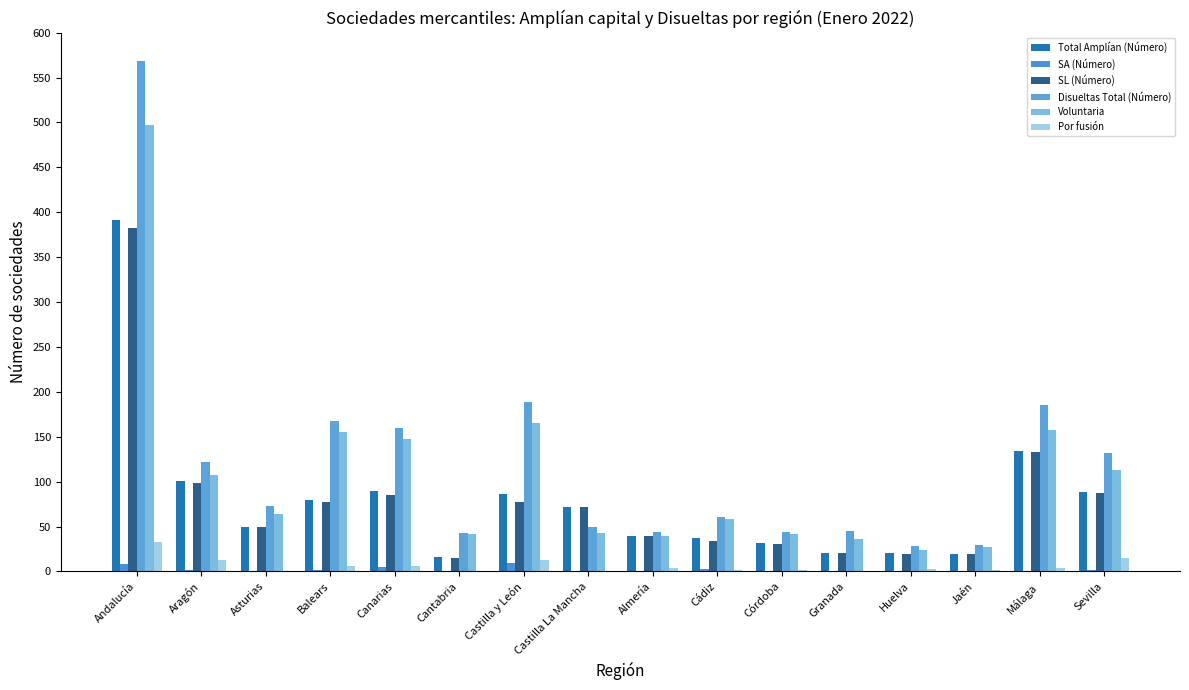

Read the SL (Número) value at Aragón, to the nearest 10.

100